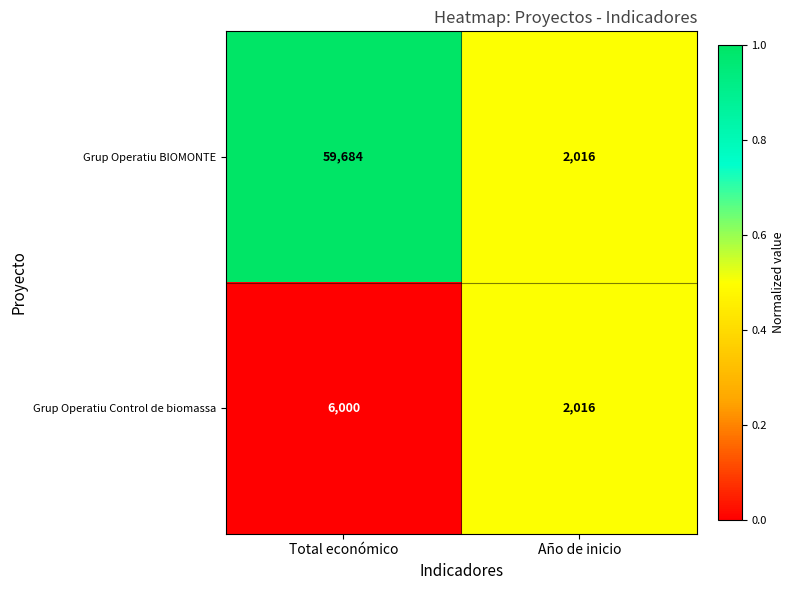

What is the spread (max minus min) of values at Total económico?

53684